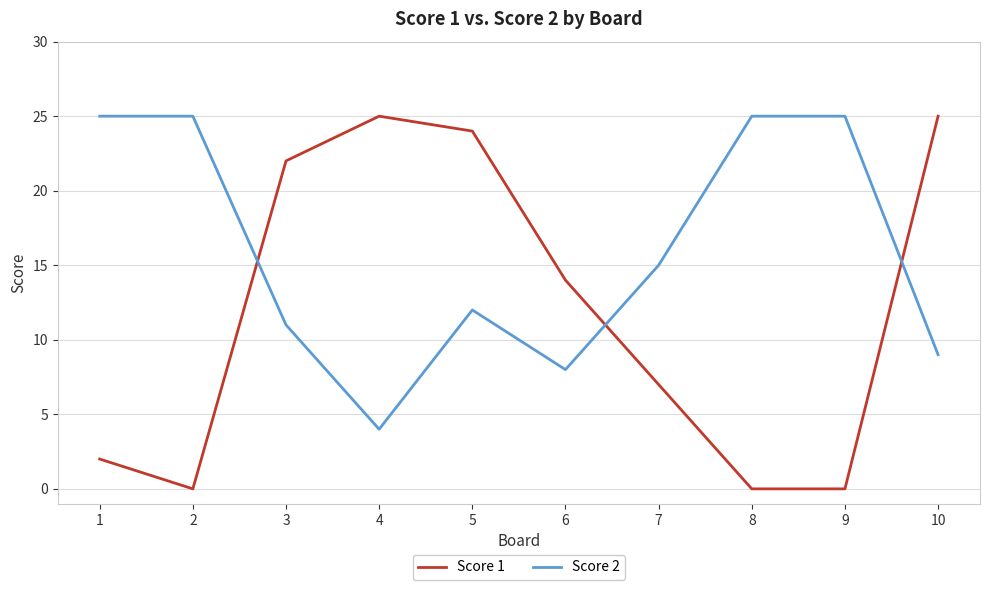

What is the total value across all series at 1?

27